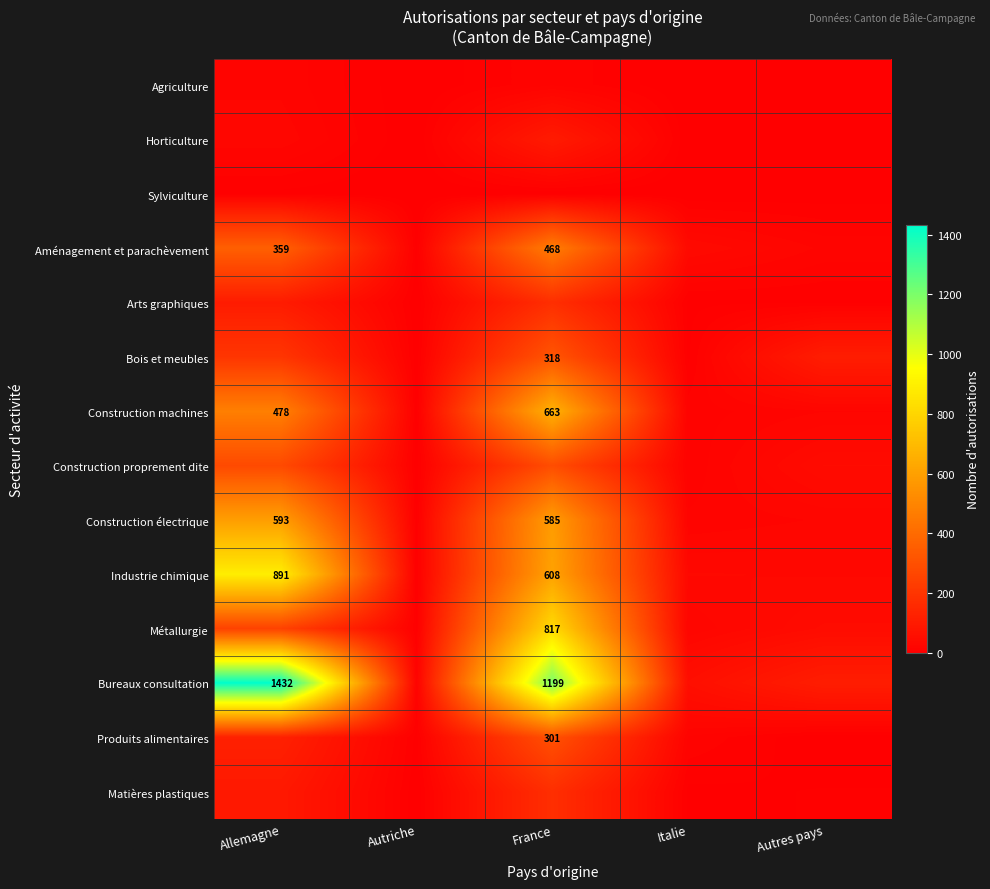

True or false: Bois et meubles has a value of 414 at France.

False